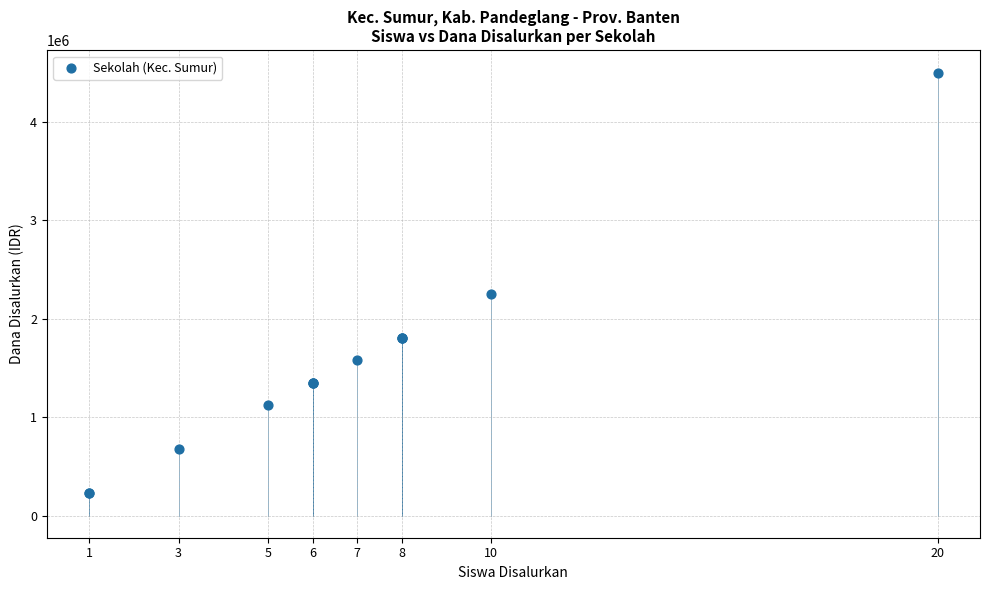

What Y value in the scatter plot is closest to 2362500?

2250000